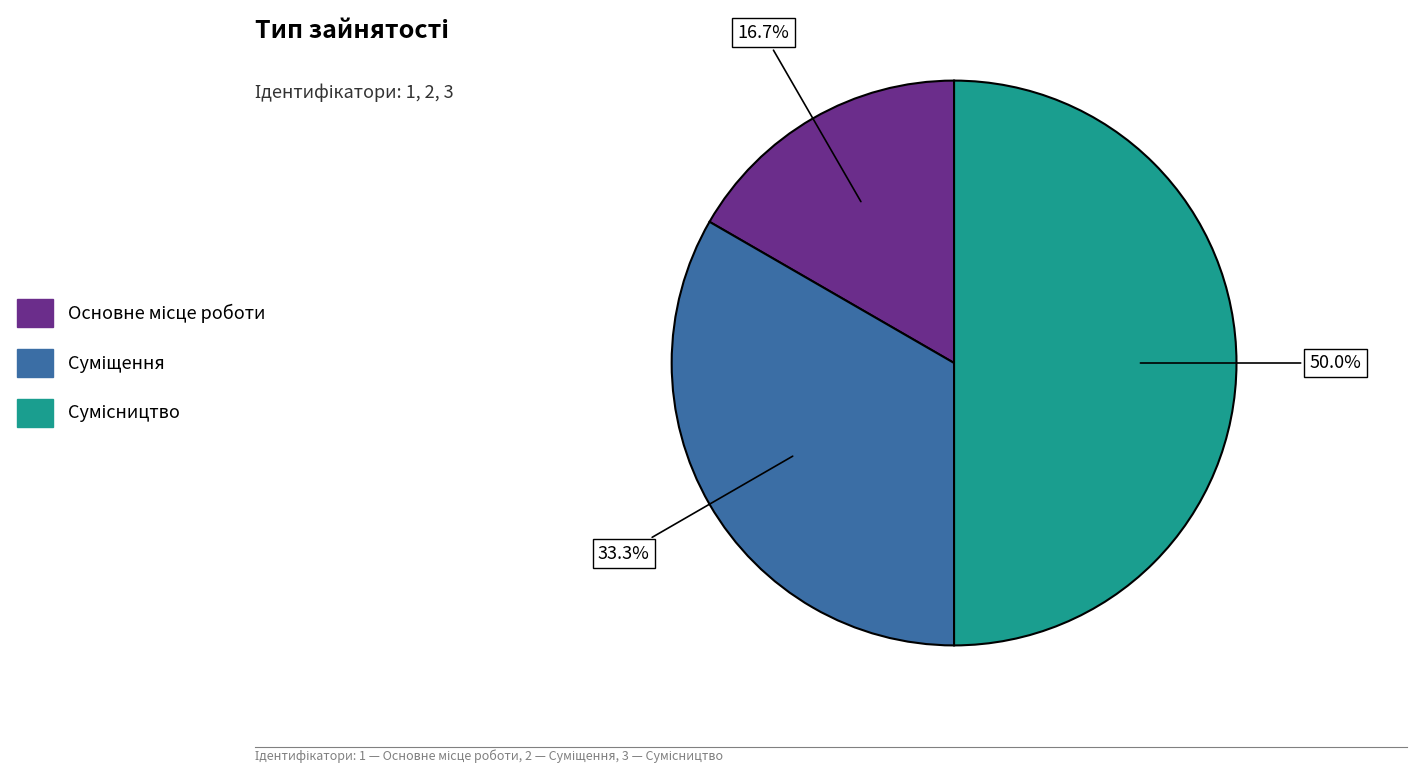

What percentage is NOT represented by Основне місце роботи?

83.3%